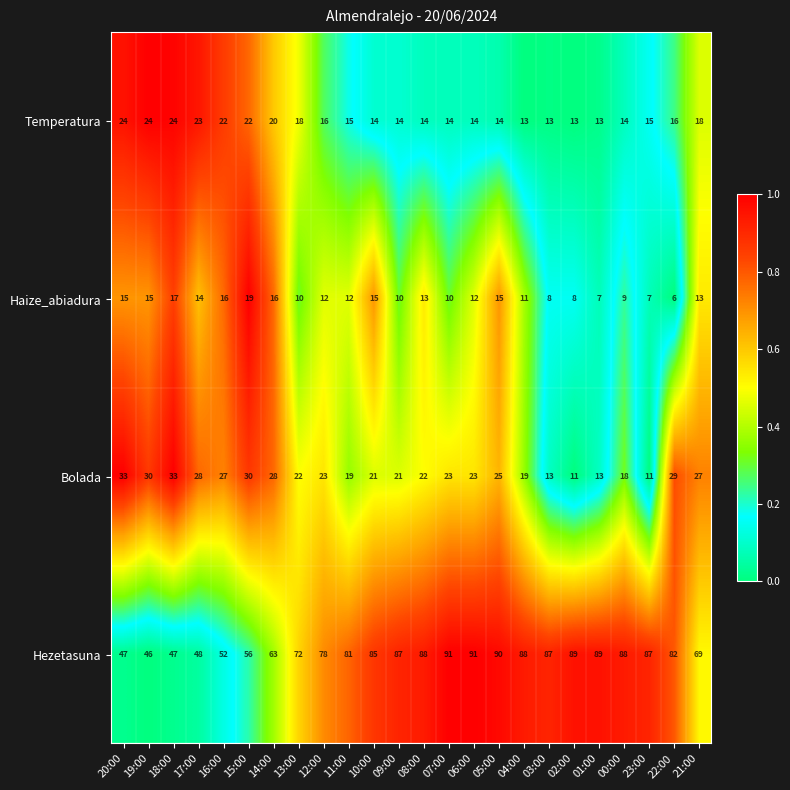

What is the minimum value for Temperatura?

13